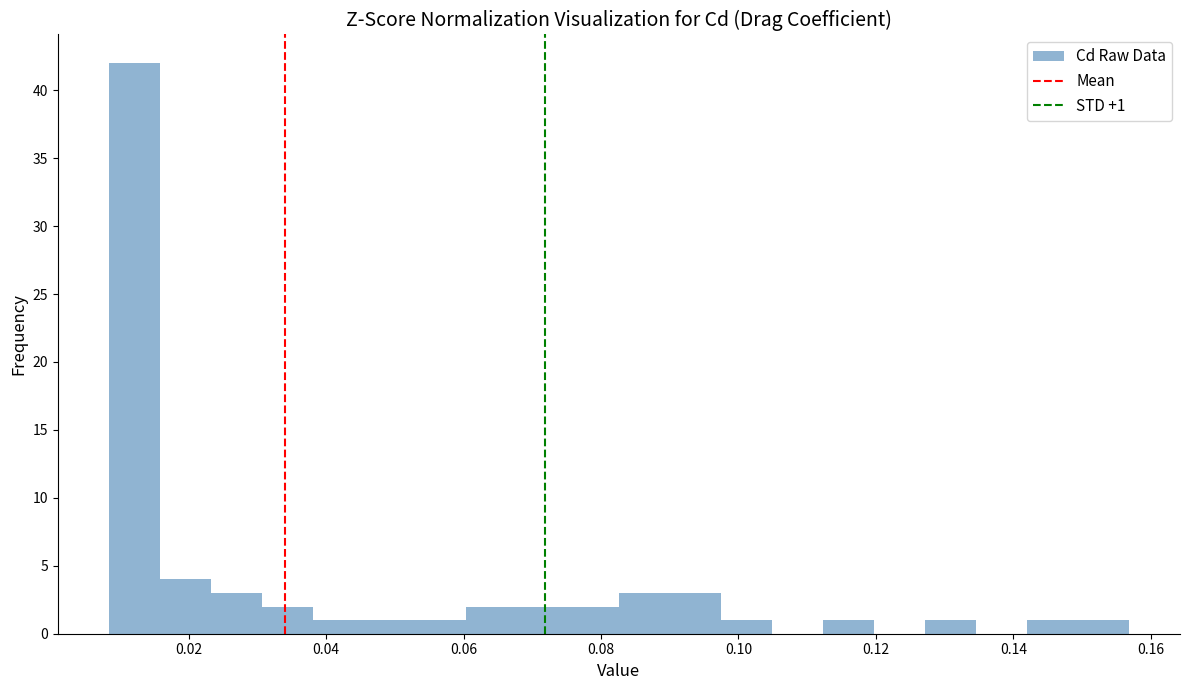

Read against the x-axis, roughly where is the centre of the tallest bar?

0.012